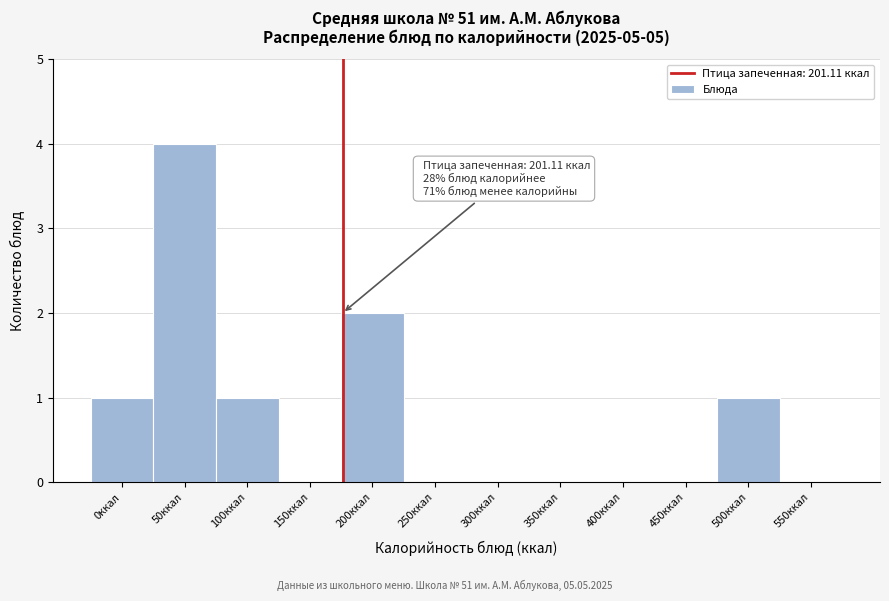

Reading right to left, what are all the values shown in this chart?

550ккал=0	500ккал=1	450ккал=0	400ккал=0	350ккал=0	300ккал=0	250ккал=0	200ккал=2	150ккал=0	100ккал=1	50ккал=4	0ккал=1